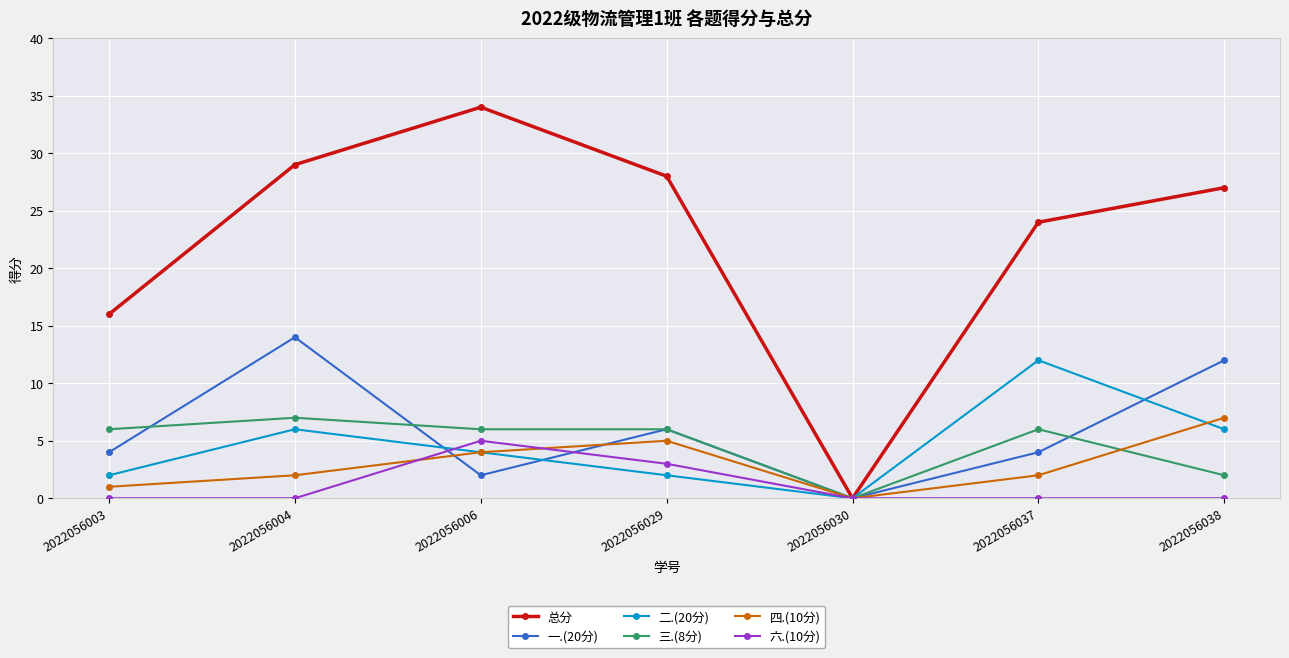

At which label does 总分 reach its peak?

2022056006